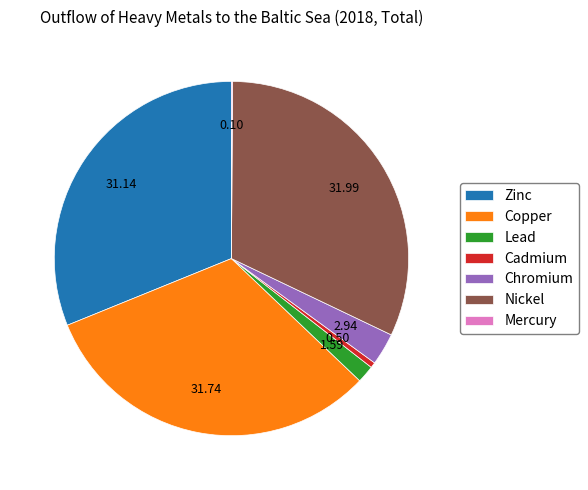

Is the sum of Lead and Zinc greater than half?

No